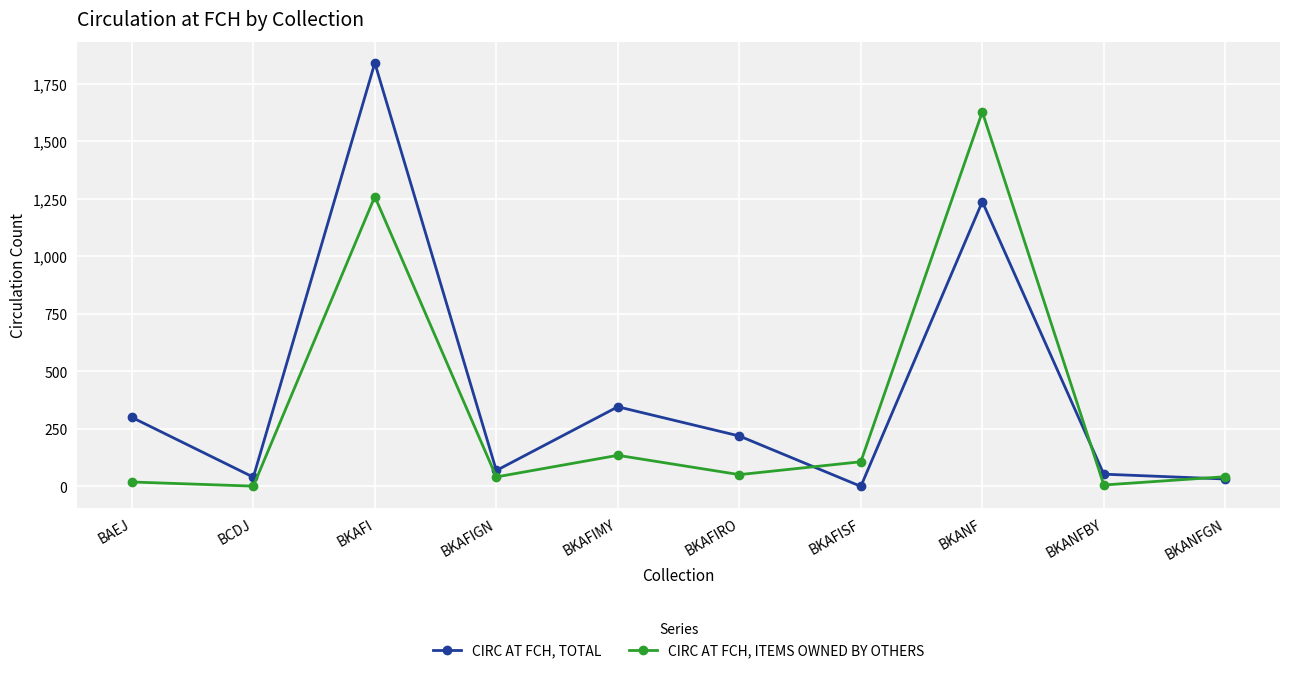

In CIRC AT FCH, ITEMS OWNED BY OTHERS, how many points are higher than both neighbors (excluding endpoints)?

3